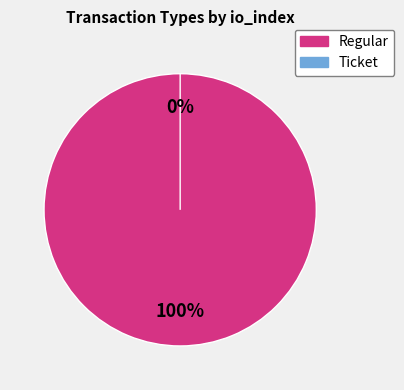

Is it true that Regular is 100% of the pie?

True